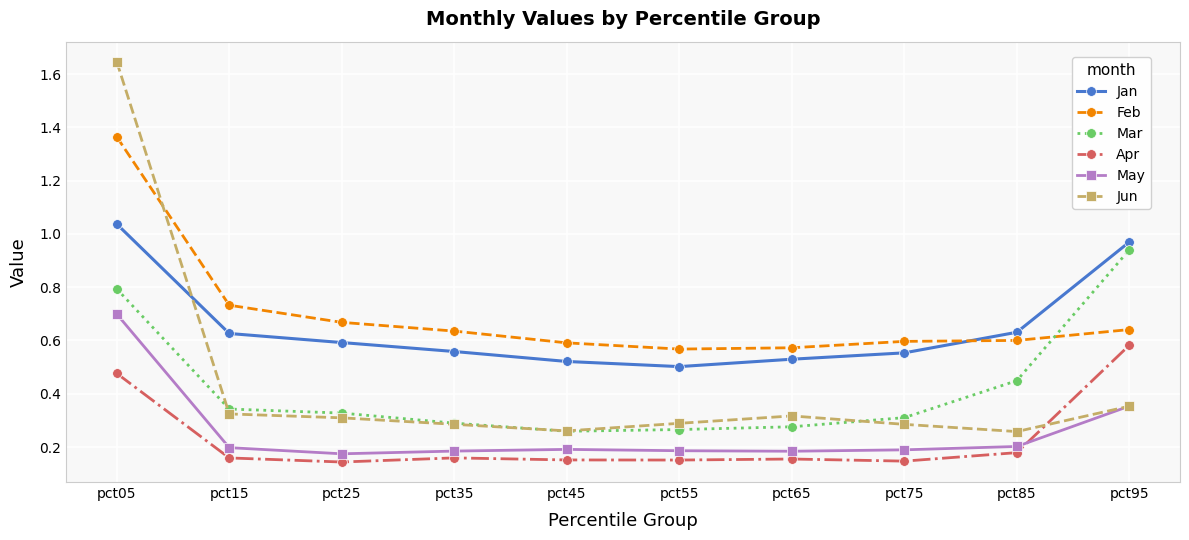

True or false: Feb and Apr cross at least once.

False